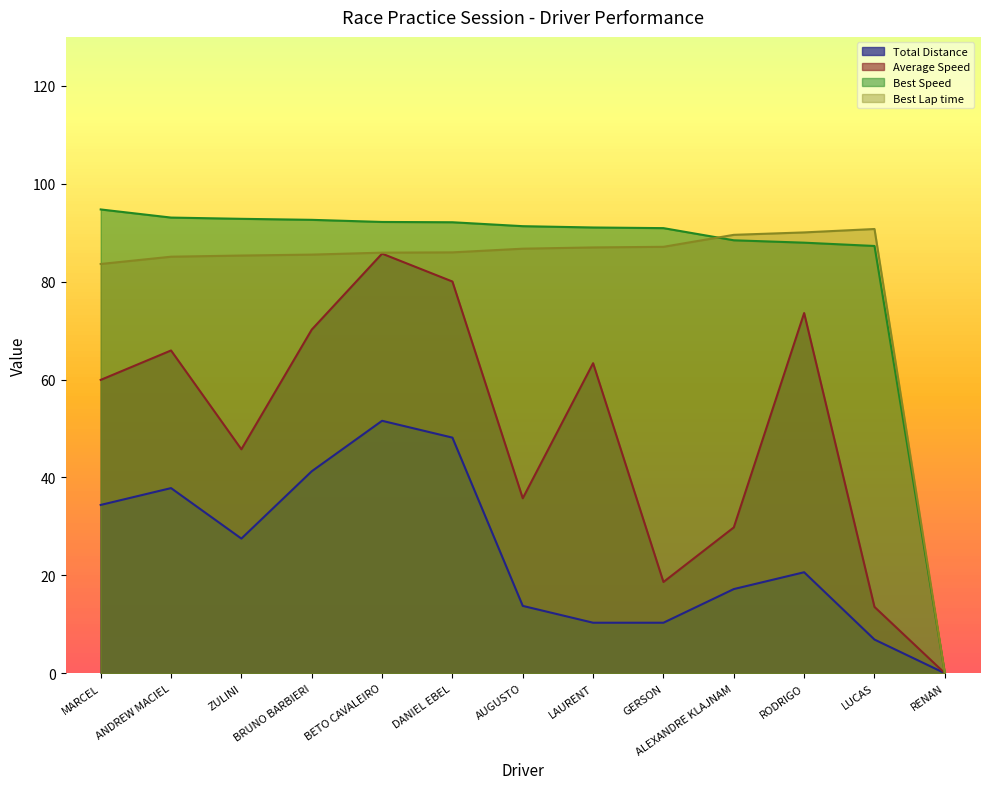

At which label does Average Speed reach its minimum?

RENAN